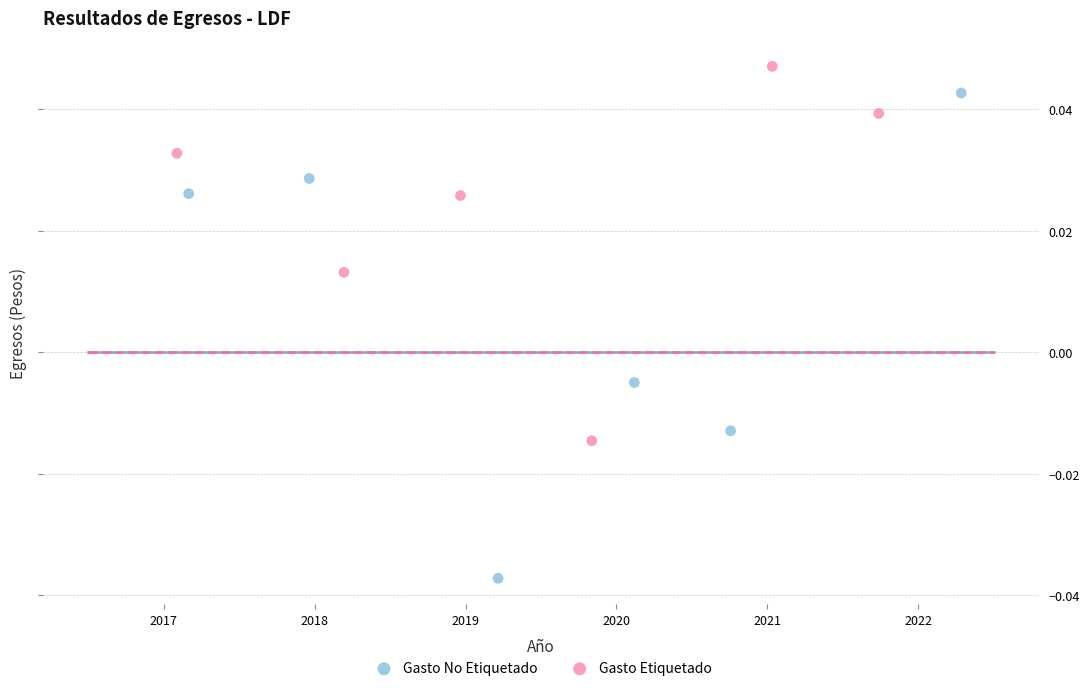

Which series reaches the maximum Y coordinate?

Gasto Etiquetado